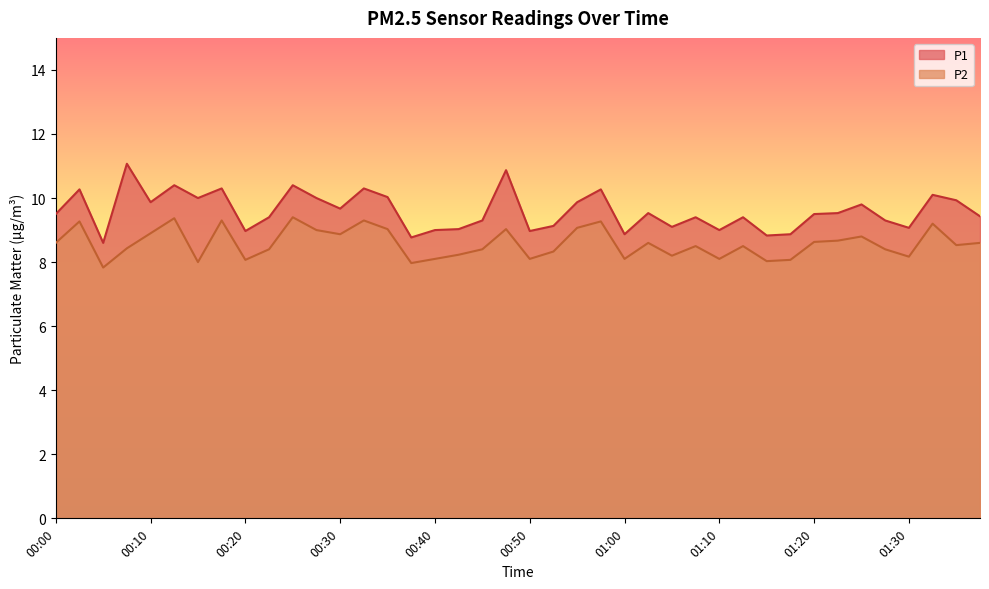

Which series changed the most between 00:25 and 00:28?

P1